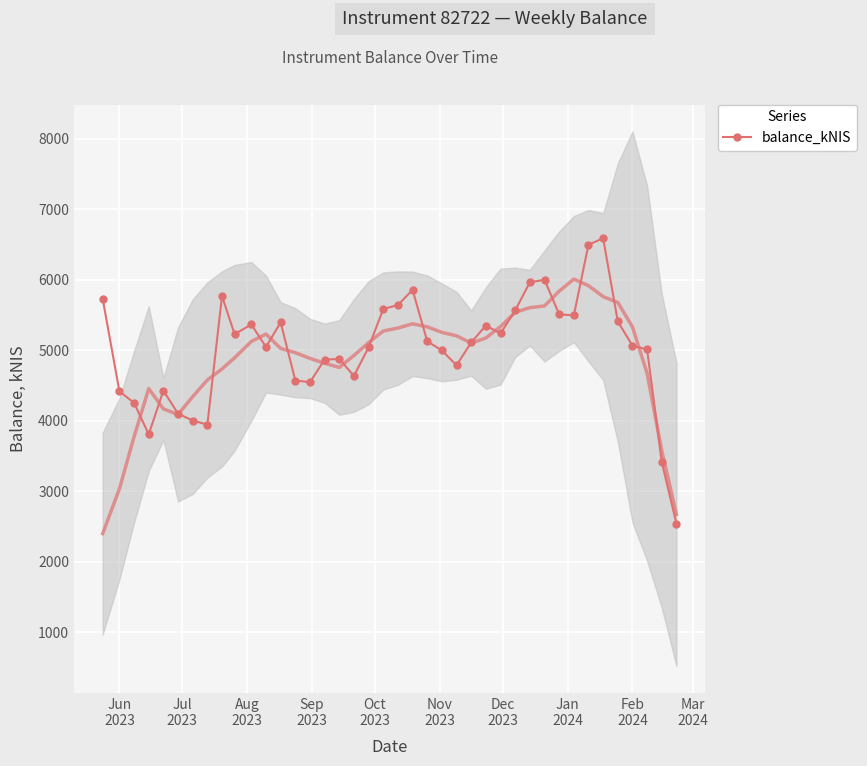

What is the minimum value for balance_kNIS?

2544.3